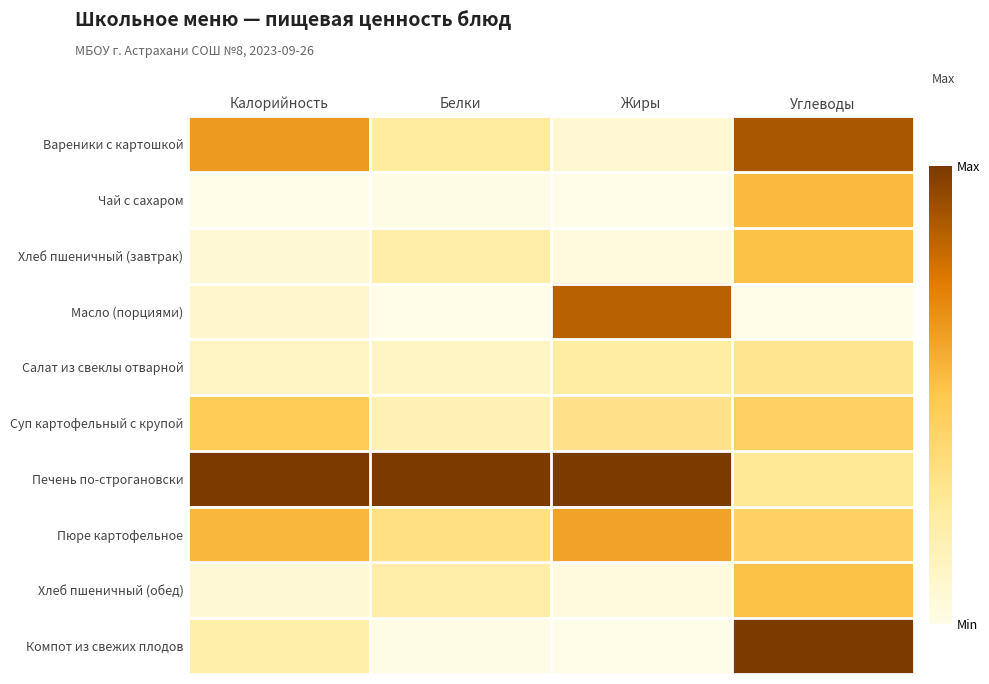

Which series changed the most between Белки and Углеводы?

Компот из свежих плодов